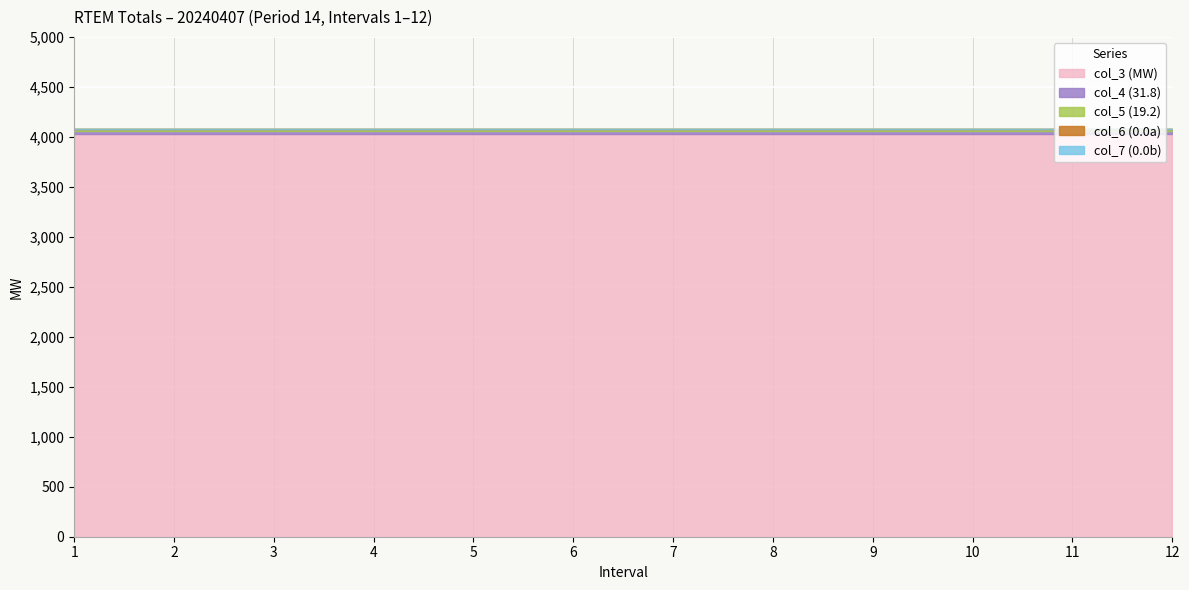

Which label corresponds to the largest value in the chart?

1